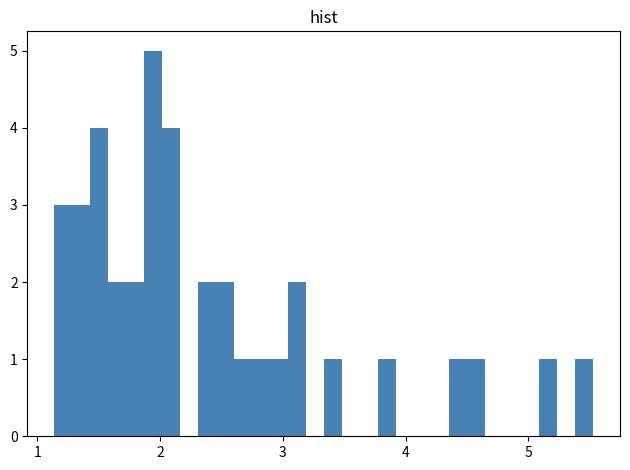

Read against the x-axis, roughly where is the centre of the tallest bar?

1.9